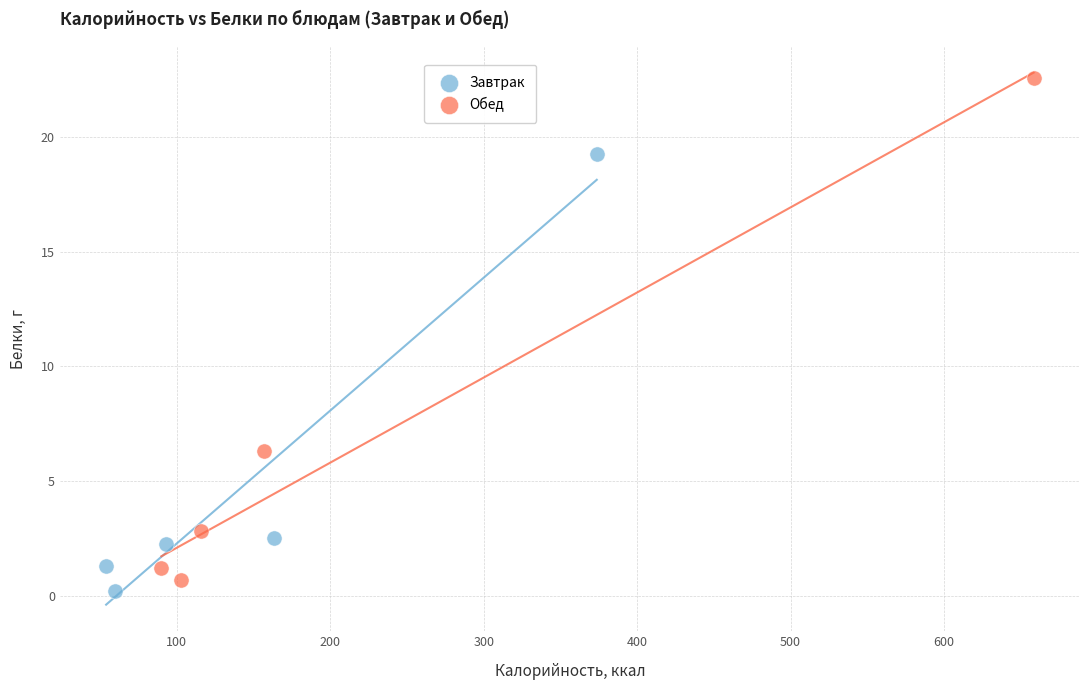

Which series reaches the minimum Y coordinate?

Завтрак